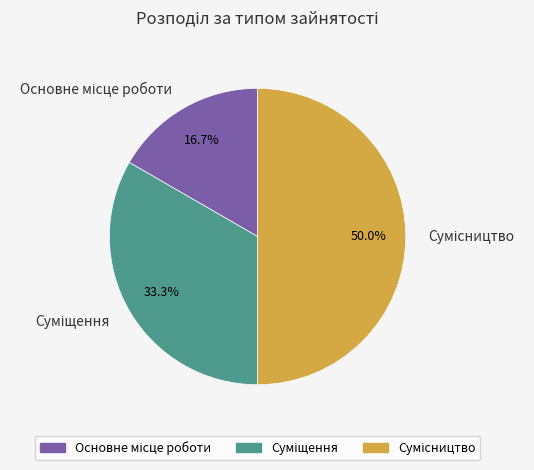

How many slices are in this pie chart?

3